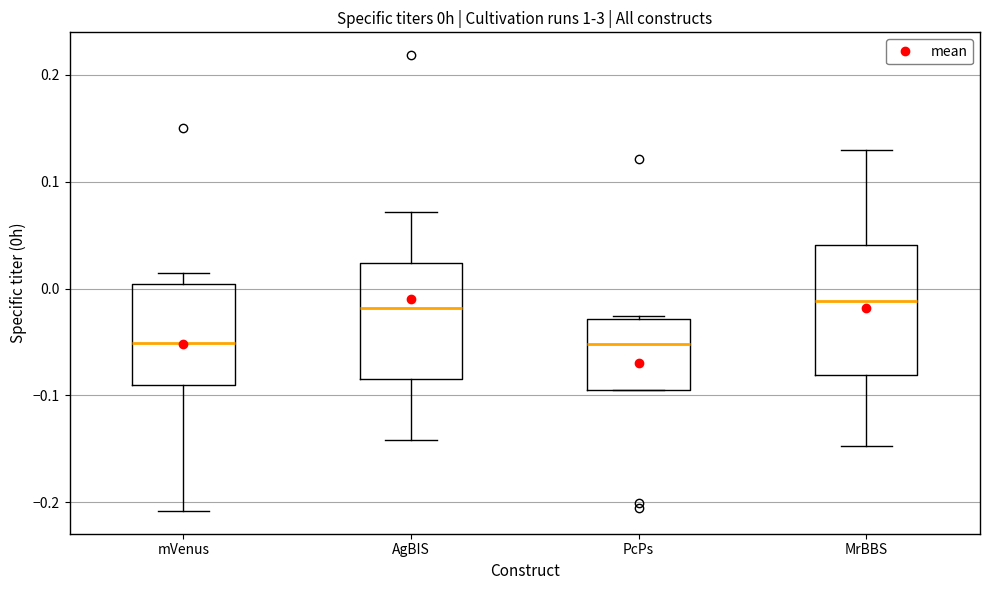

Reading left to right, read every box against the y-axis: the position of its median line, the range the box covers, and the ends of its whiskers. The values are not printed on the chart, so give them approximately, as read against the axis.

mVenus: median -0.05, box -0.09 to 0.00, whiskers -0.21 to 0.01
AgBIS: median -0.02, box -0.08 to 0.02, whiskers -0.14 to 0.07
PcPs: median -0.05, box -0.09 to -0.03, whiskers -0.09 to -0.03 (just above the box's upper edge)
MrBBS: median -0.01, box -0.08 to 0.04, whiskers -0.15 to 0.13